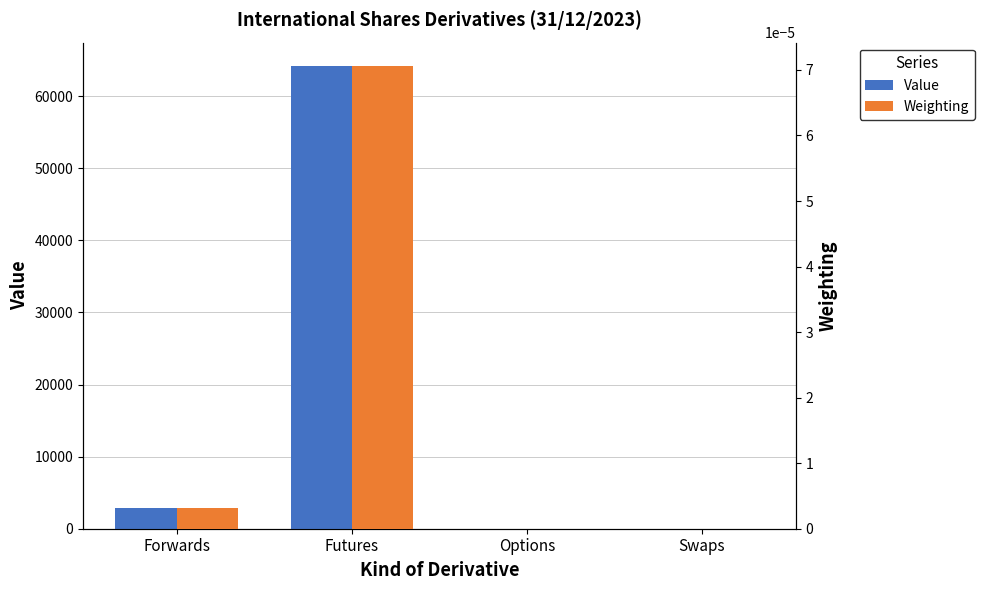

Reading right to left, list all the values displayed in this chart.

Value: Swaps=0.0	Options=0.0	Futures=64231.4	Forwards=2900.1
Weighting: Swaps=0.0	Options=0.0	Futures=0.0	Forwards=0.0